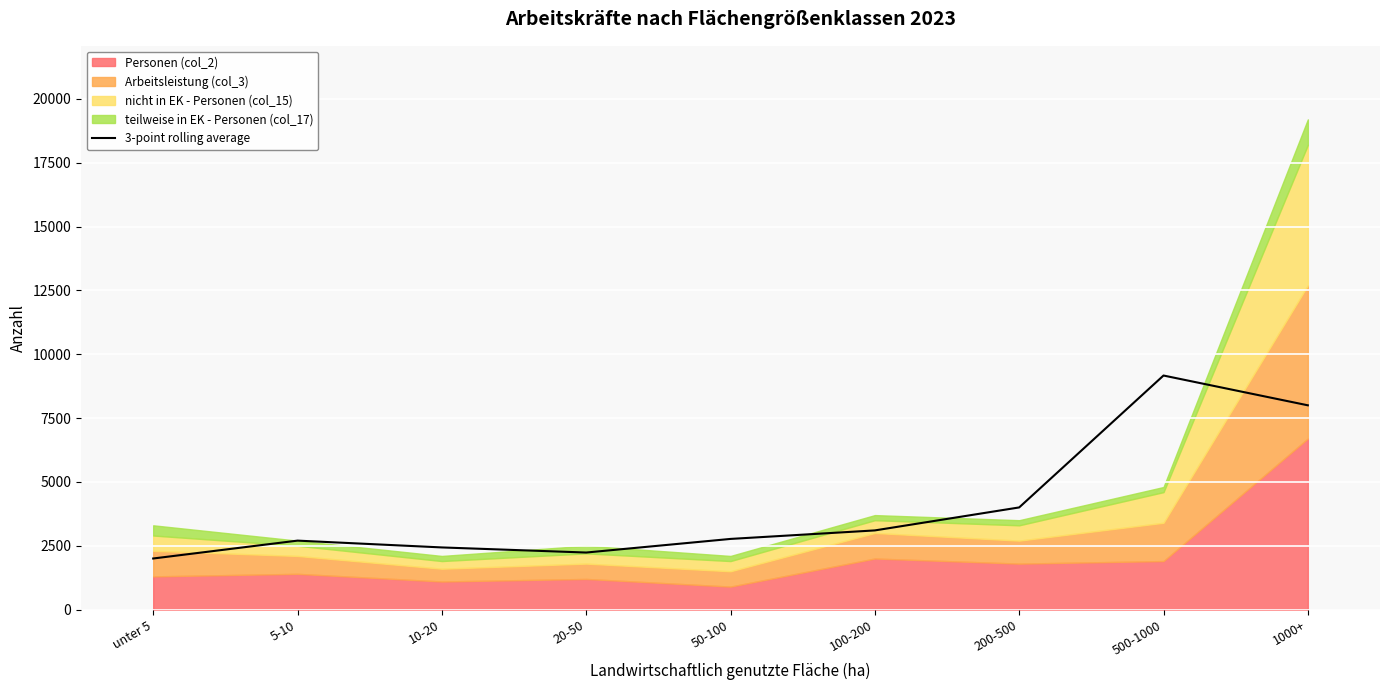

What is the difference between the second highest and minimum values?

6000.0